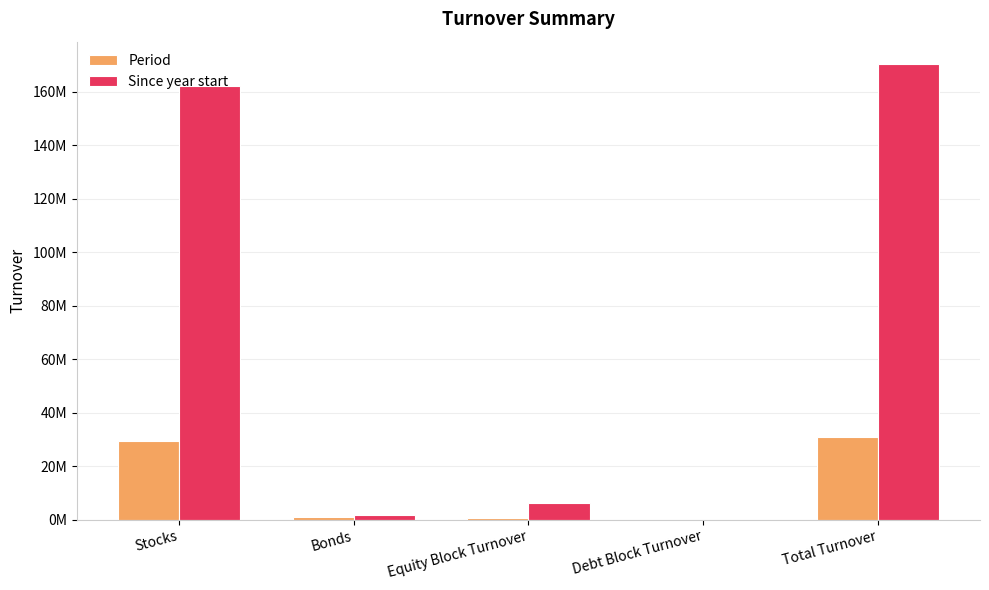

What value does the Period series have at Stocks?

29451998.7